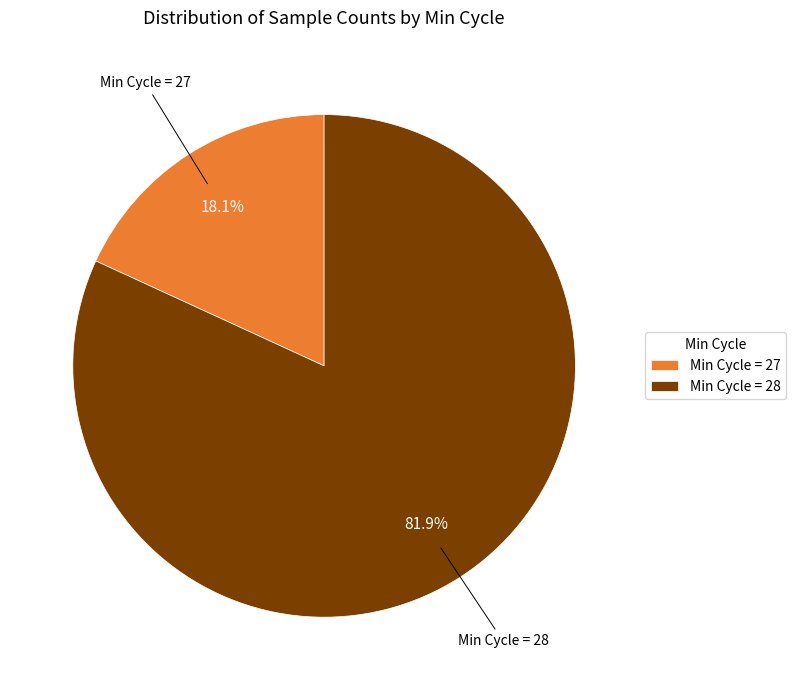

Is the sum of Min Cycle = 27 and Min Cycle = 28 greater than half?

Yes